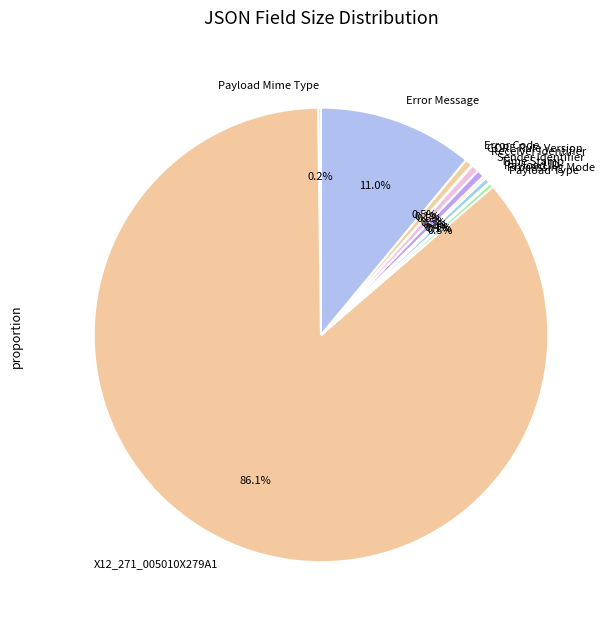

What is the largest slice in the pie chart?

X12_271_005010X279A1